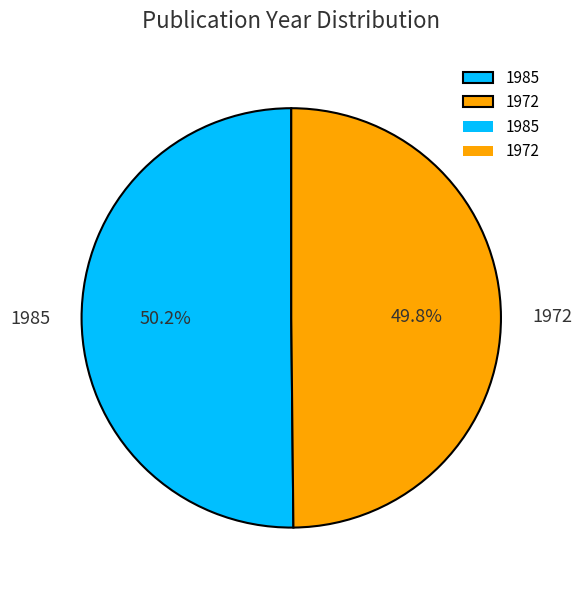

True or false: 1972 accounts for 50% of the total.

True